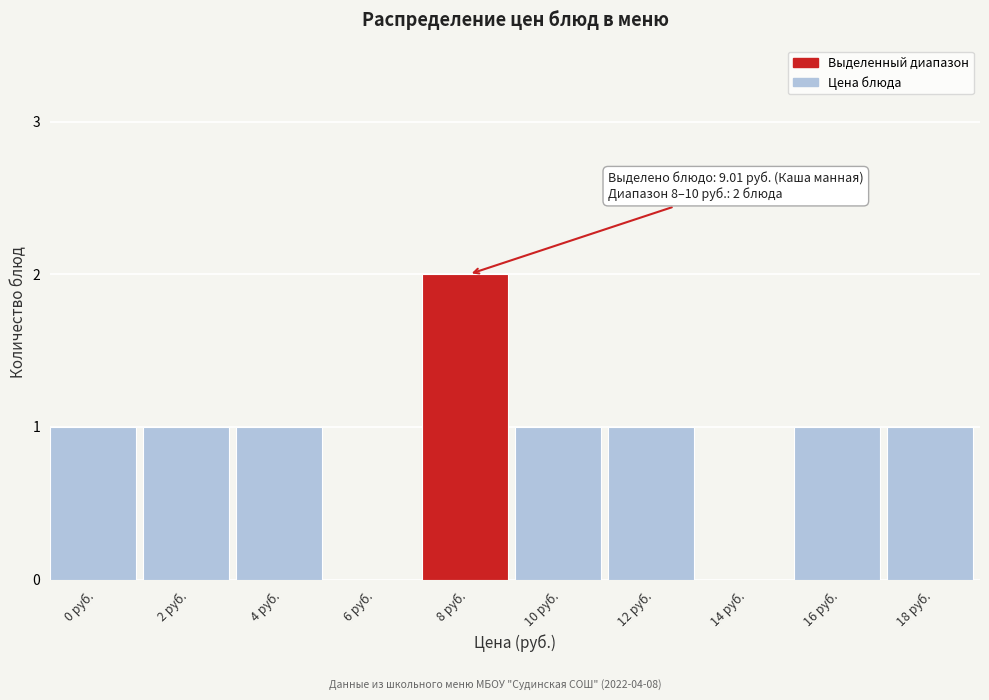

Reading right to left, list all the values displayed in this chart.

18 руб.=1	16 руб.=1	14 руб.=0	12 руб.=1	10 руб.=1	8 руб.=2	6 руб.=0	4 руб.=1	2 руб.=1	0 руб.=1